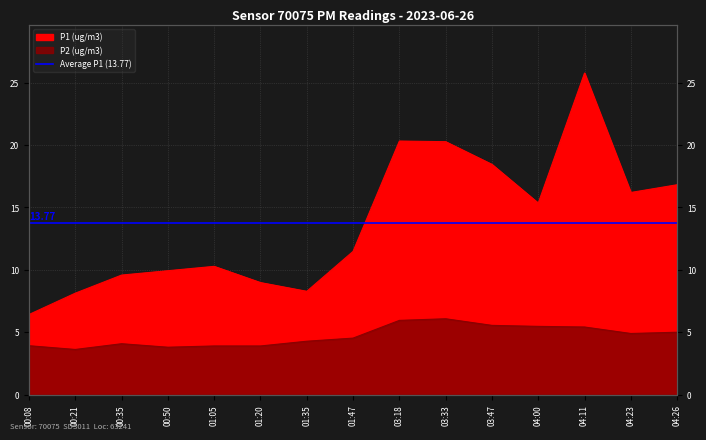

At which category does P1 (ug/m3) reach its first local peak?

01:05